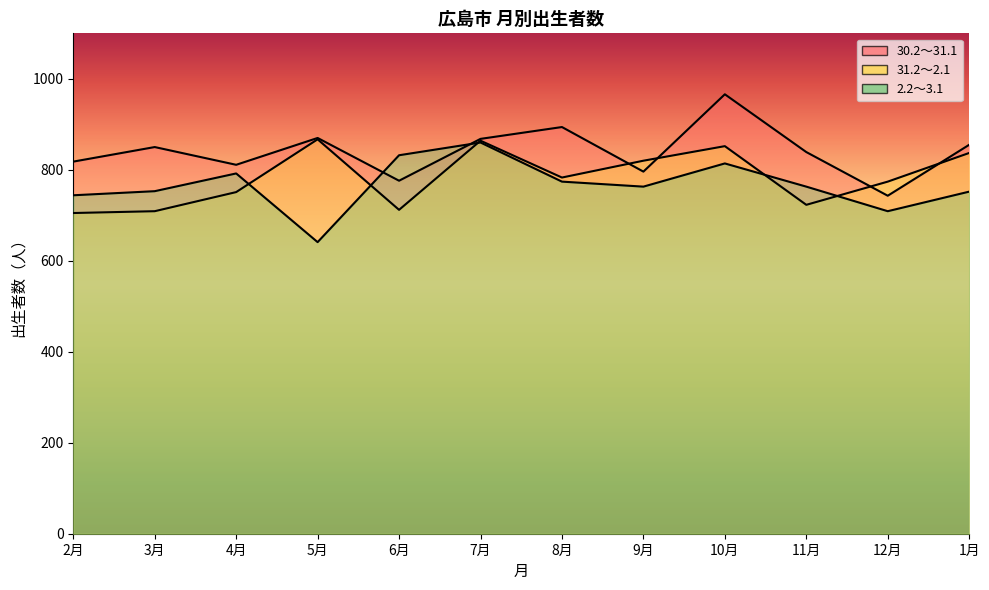

True or false: 30.2～31.1 and 31.2～2.1 cross at least once.

True